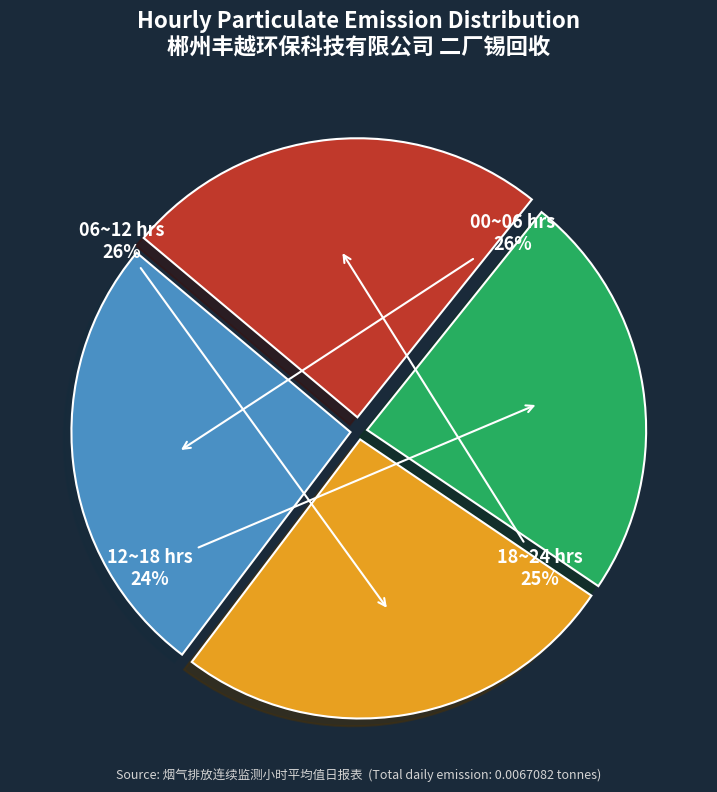

How many segments does this pie chart have?

4